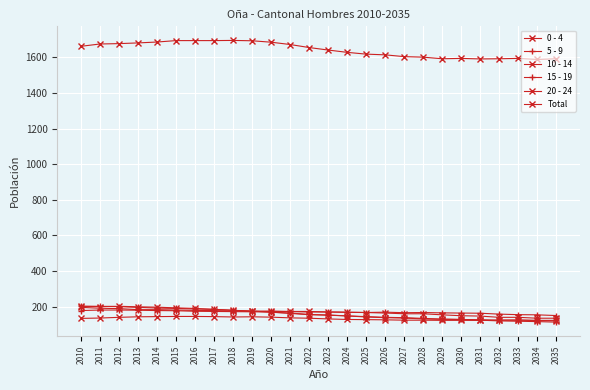

How many distinct data groups are displayed?

6